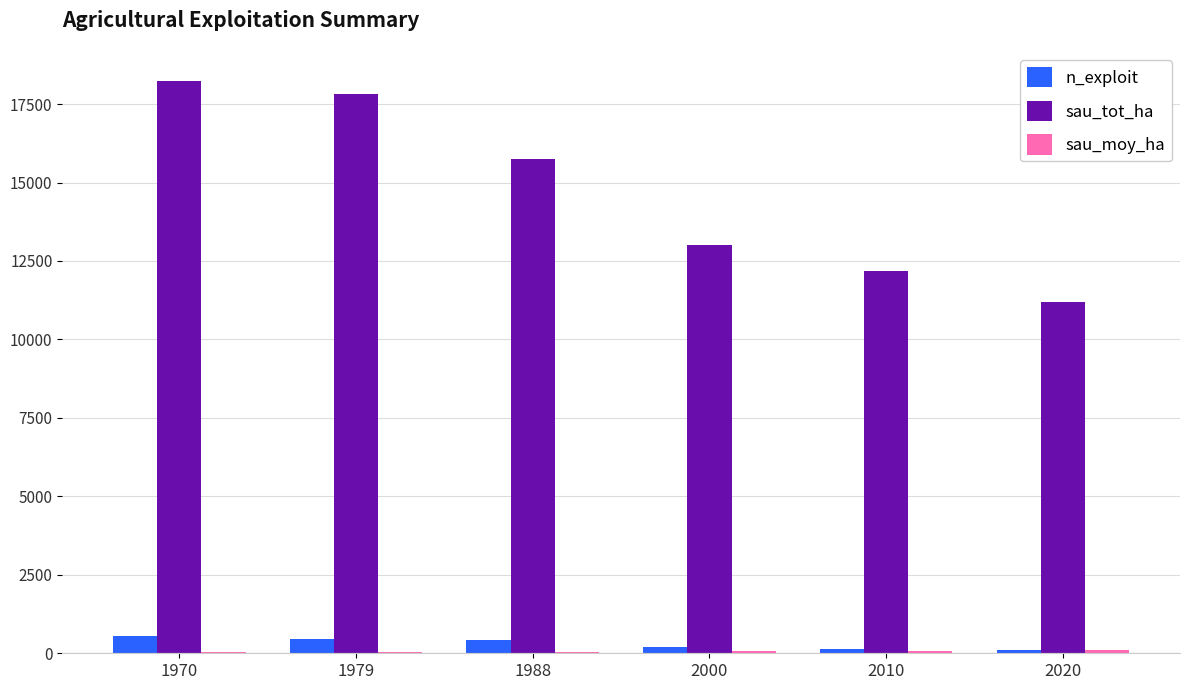

What is the maximum value shown in the chart?

18246.0